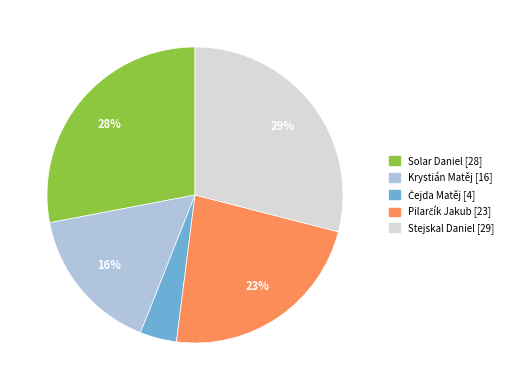

The Stejskal Daniel slice represents 40% of the pie. True or false?

False